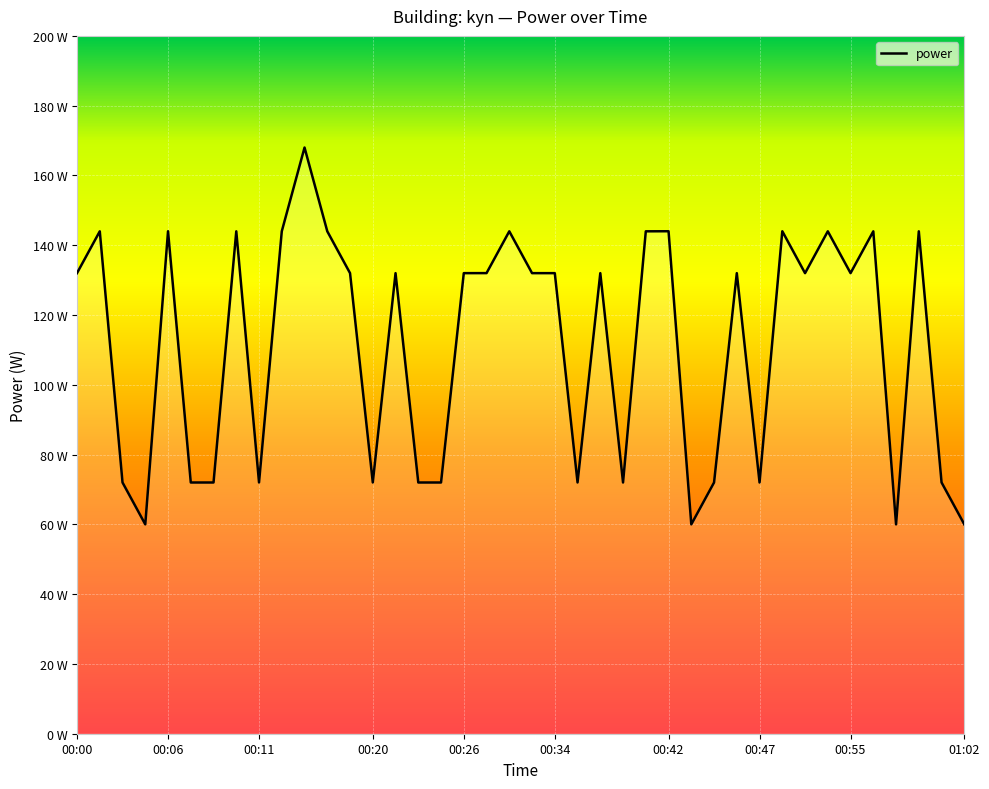

Is this an area chart (filled region under the line)?

Yes